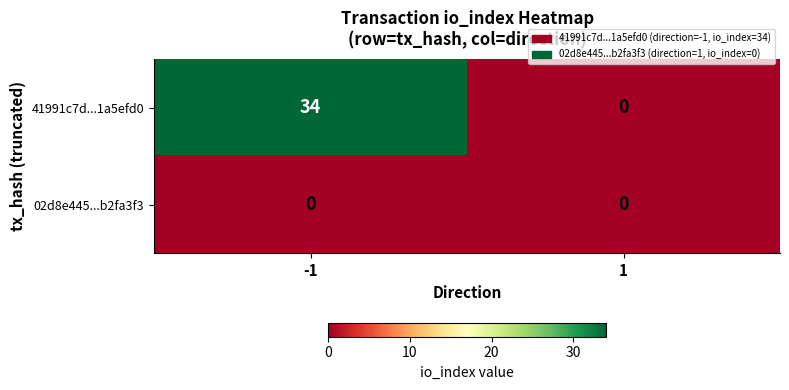

Which series has the widest spread of values?

41991c7d...1a5efd0